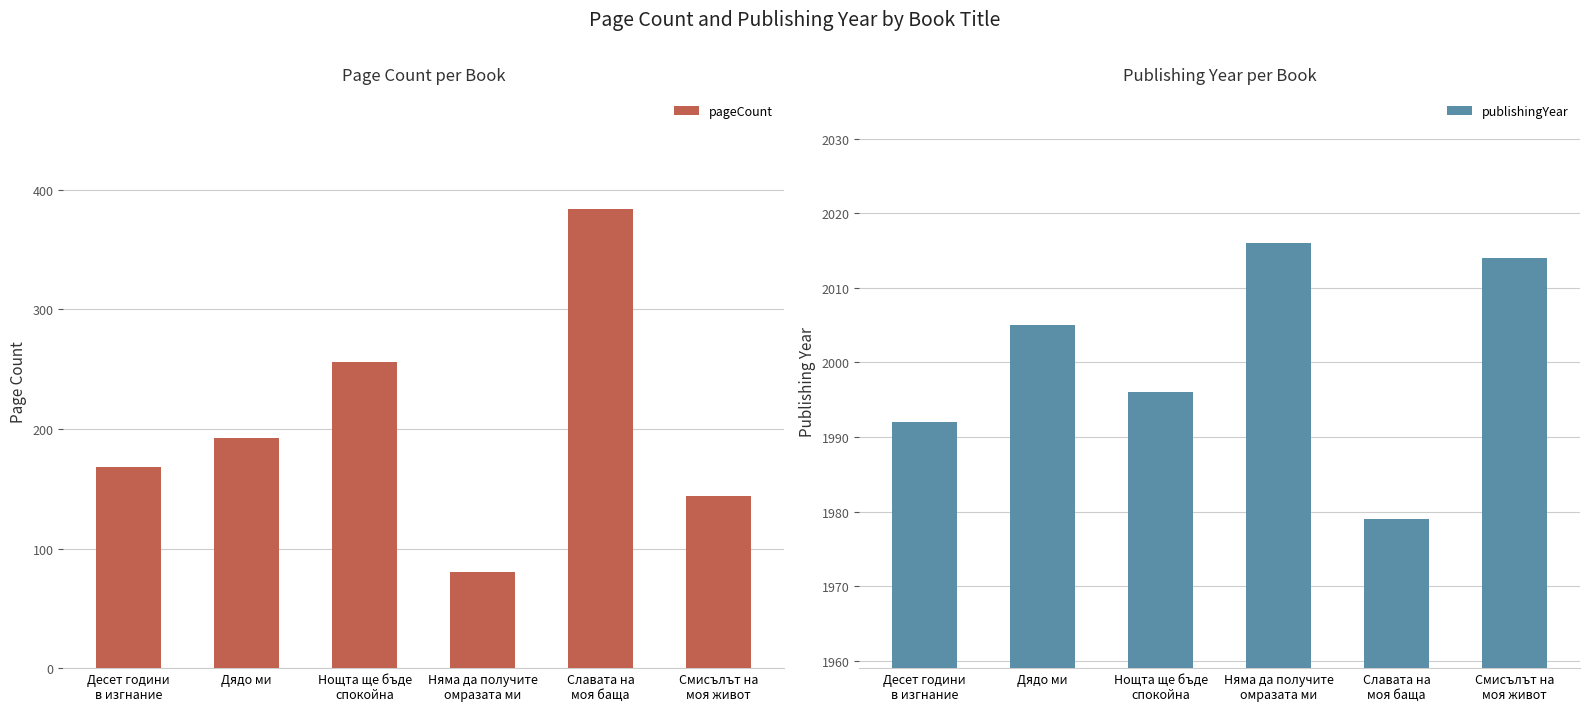

At which category is the sum across all series the highest?

Славата на
моя баща